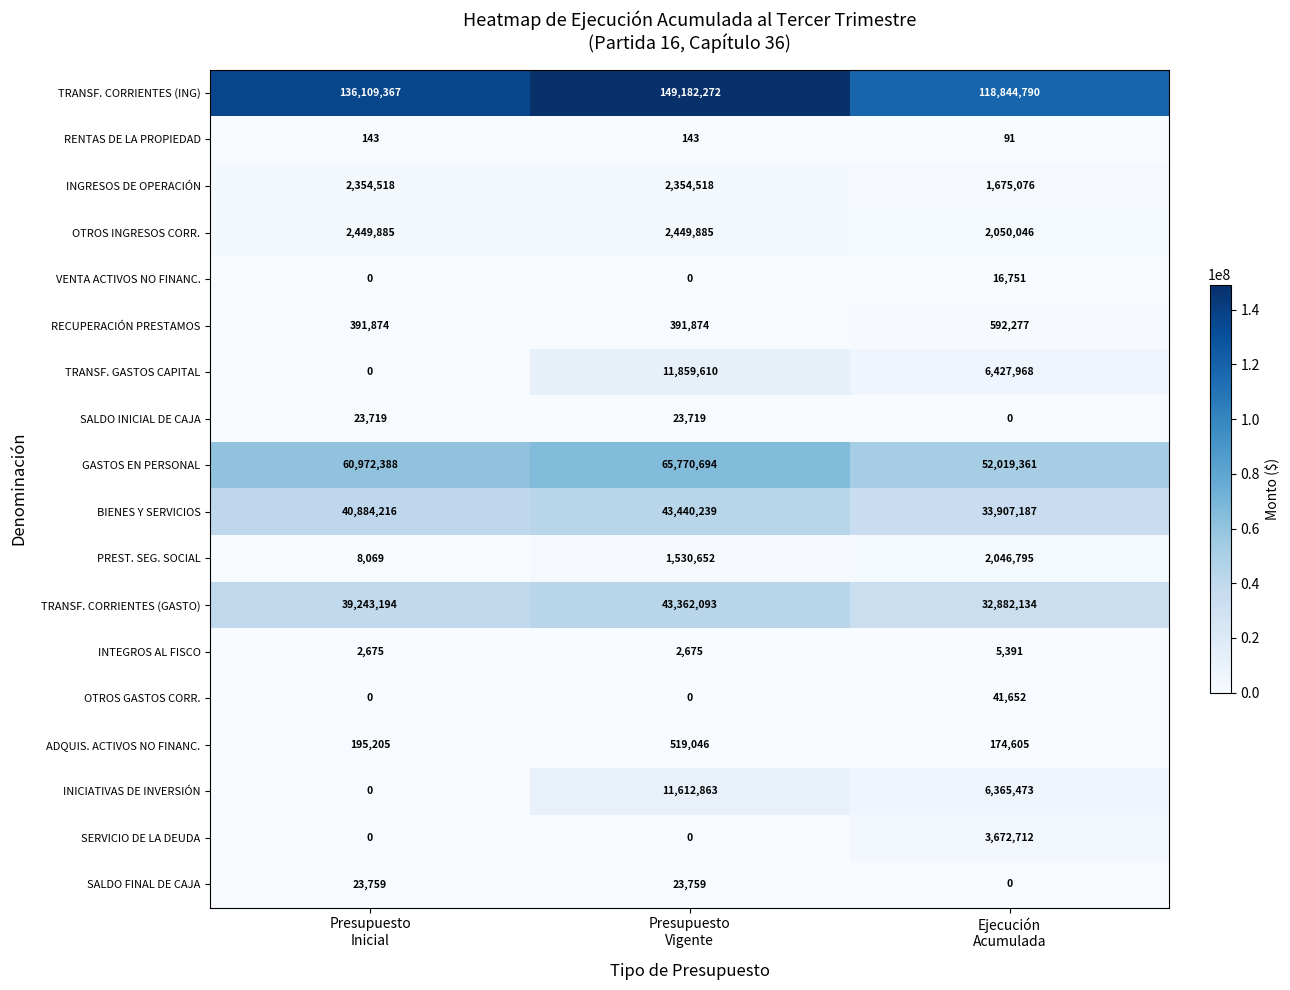

Count the number of data series in this chart.

18